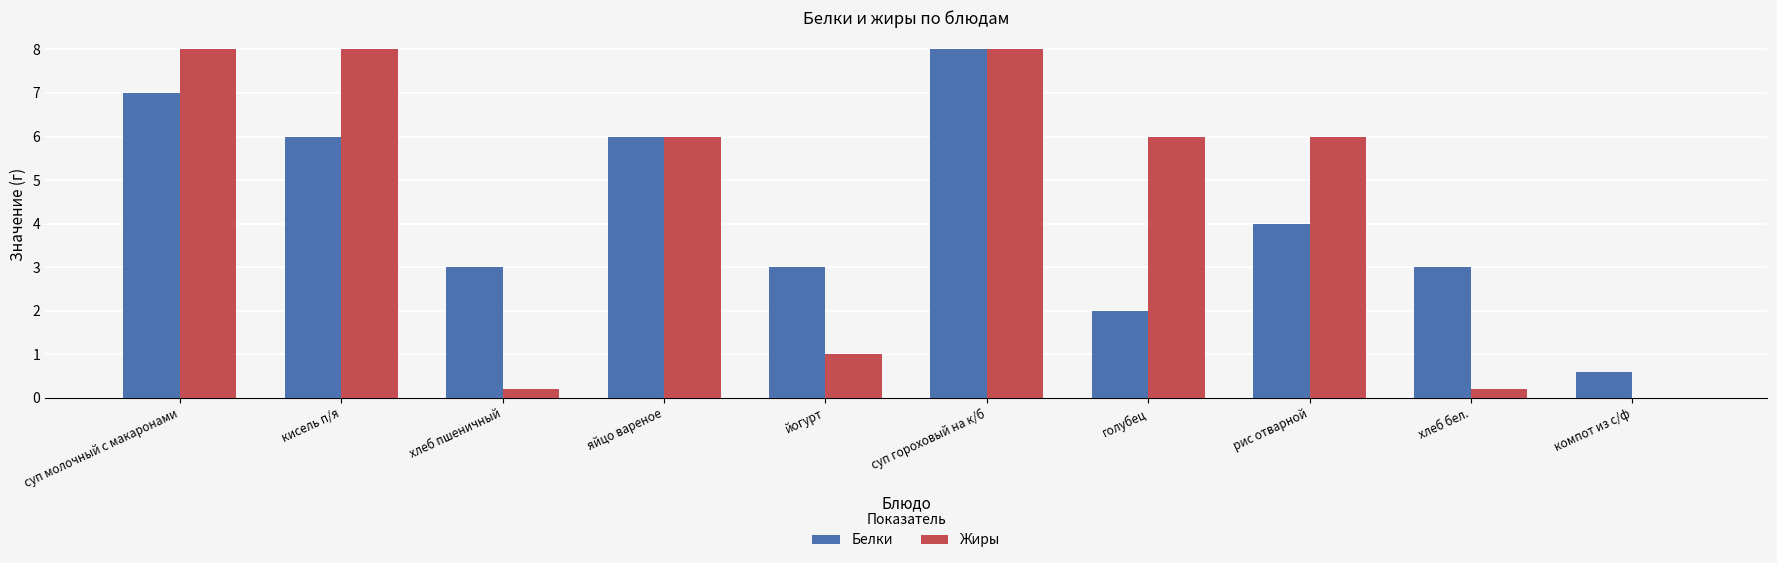

Which category has the highest value in the Белки series?

суп гороховый на к/б